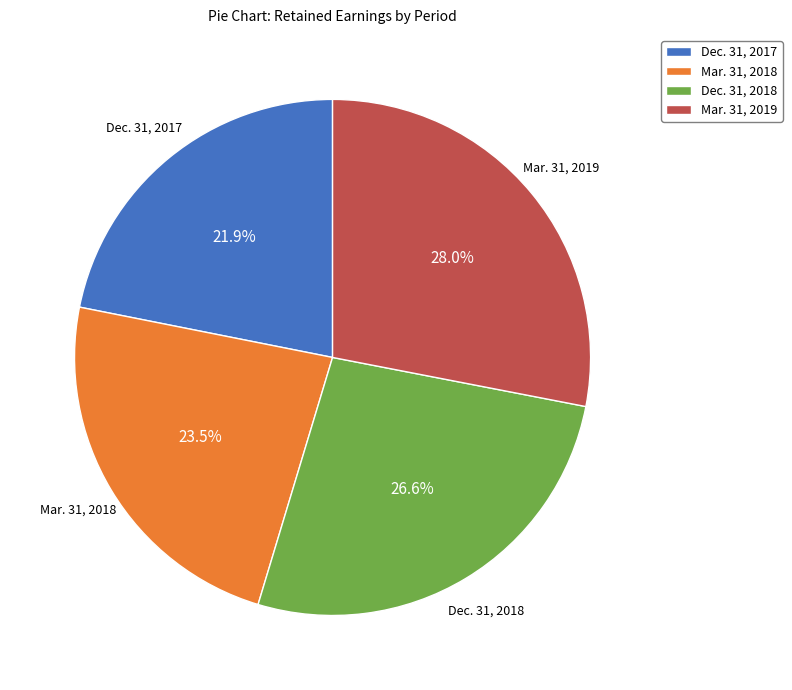

Combined, do Dec. 31, 2018 and Dec. 31, 2017 account for over 50%?

No